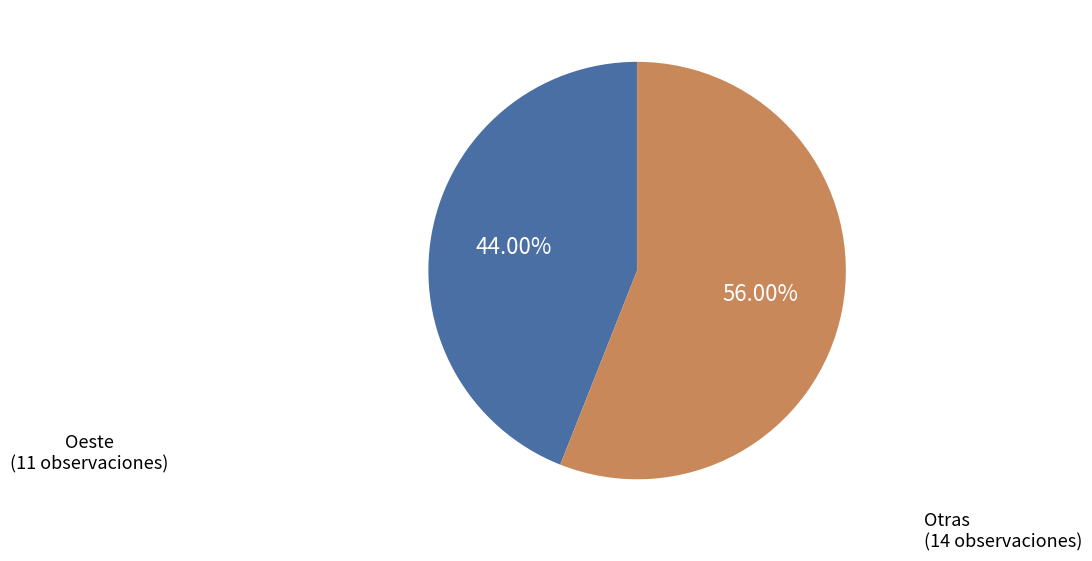

Does any single category account for the majority?

Yes